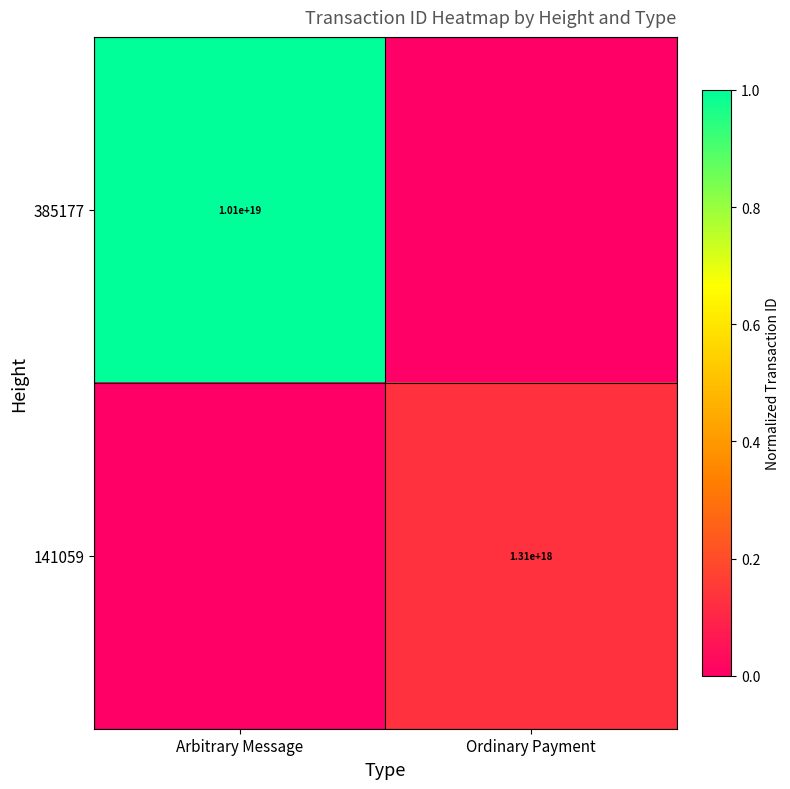

Which has a higher value, Arbitrary Message or Ordinary Payment?

Arbitrary Message